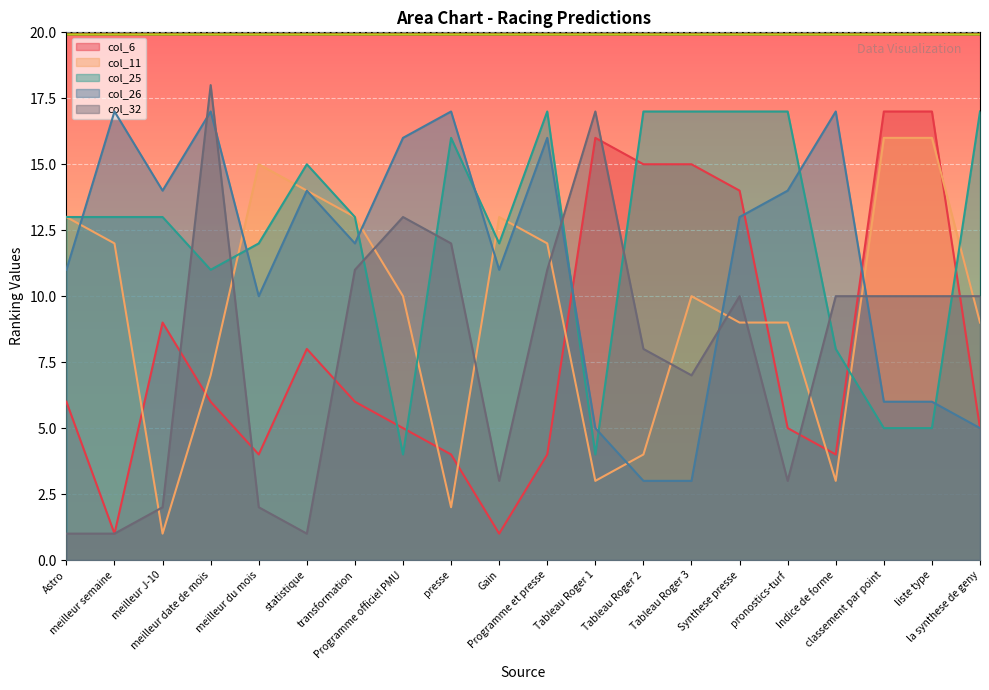

What is the maximum value shown in the chart?

18